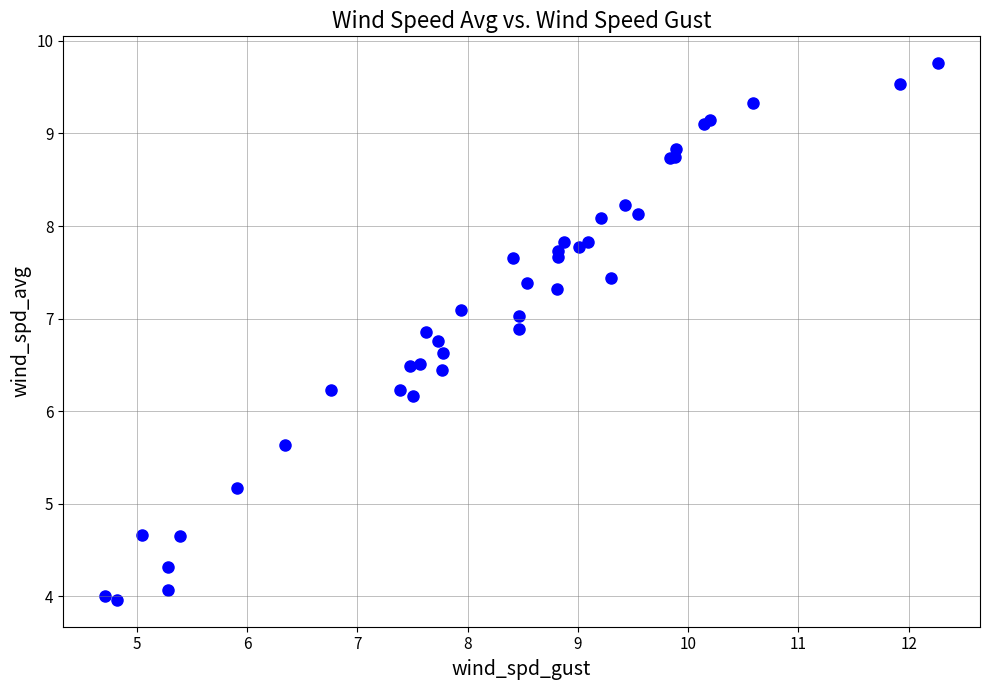

What Y value in the scatter plot is closest to 6?

6.2